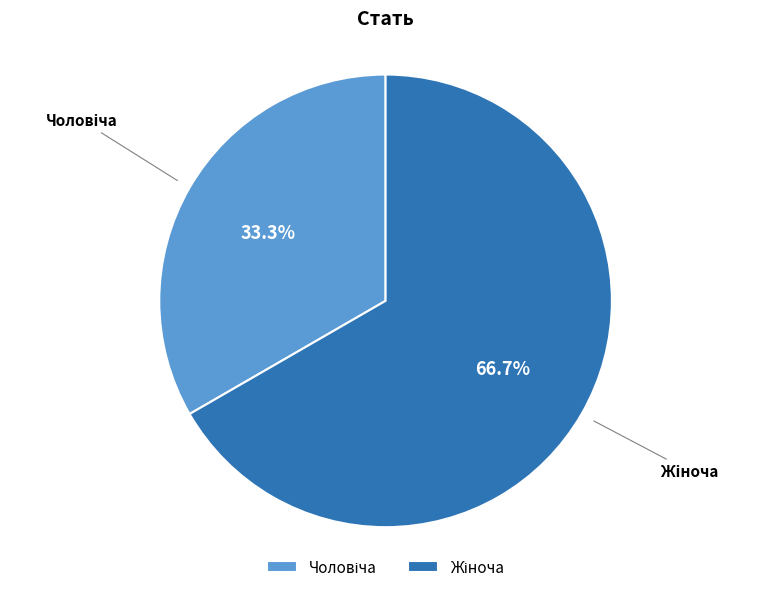

Count the number of slices in the pie.

2